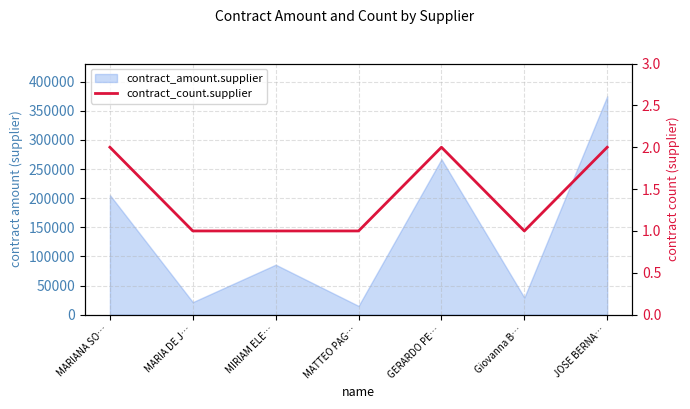

How many values are between 1 and 2?

7